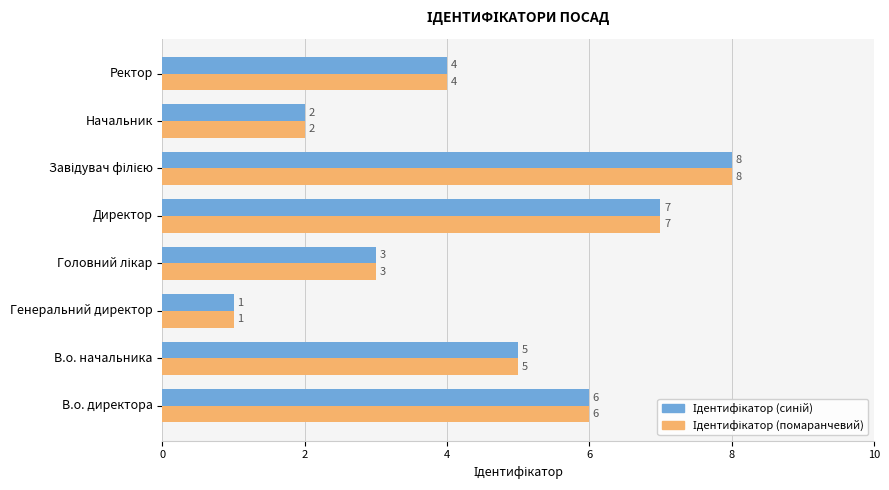

What is the total value across all series at Ректор?

8